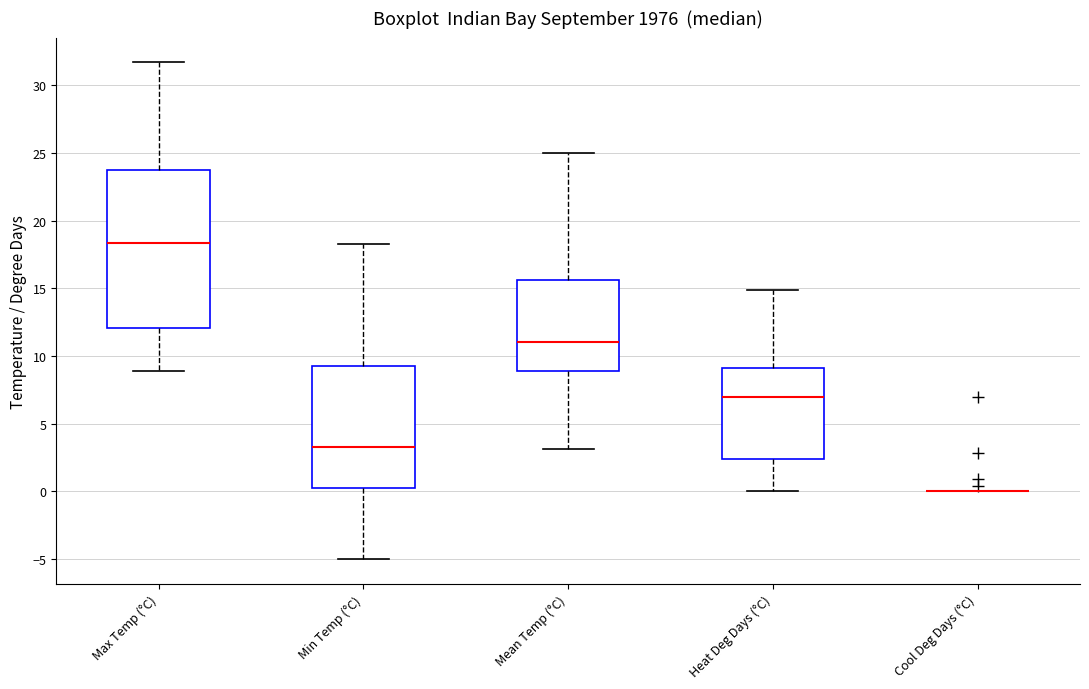

Reading left to right, read every box against the y-axis: the position of its median line, the range the box covers, and the ends of its whiskers. The values are not printed on the chart, so give them approximately, as read against the axis.

Max Temp (°C): median 18.5, box 12.0 to 24.0, whiskers 9.0 to 31.5
Min Temp (°C): median 3.5, box 0.5 to 9.5, whiskers -5.0 to 18.5
Mean Temp (°C): median 11.0, box 9.0 to 15.5, whiskers 3.0 to 25.0
Heat Deg Days (°C): median 7.0, box 2.5 to 9.0, whiskers 0.0 to 15.0
Cool Deg Days (°C): box collapsed to a line at 0.0, whiskers 0.0 to 0.0